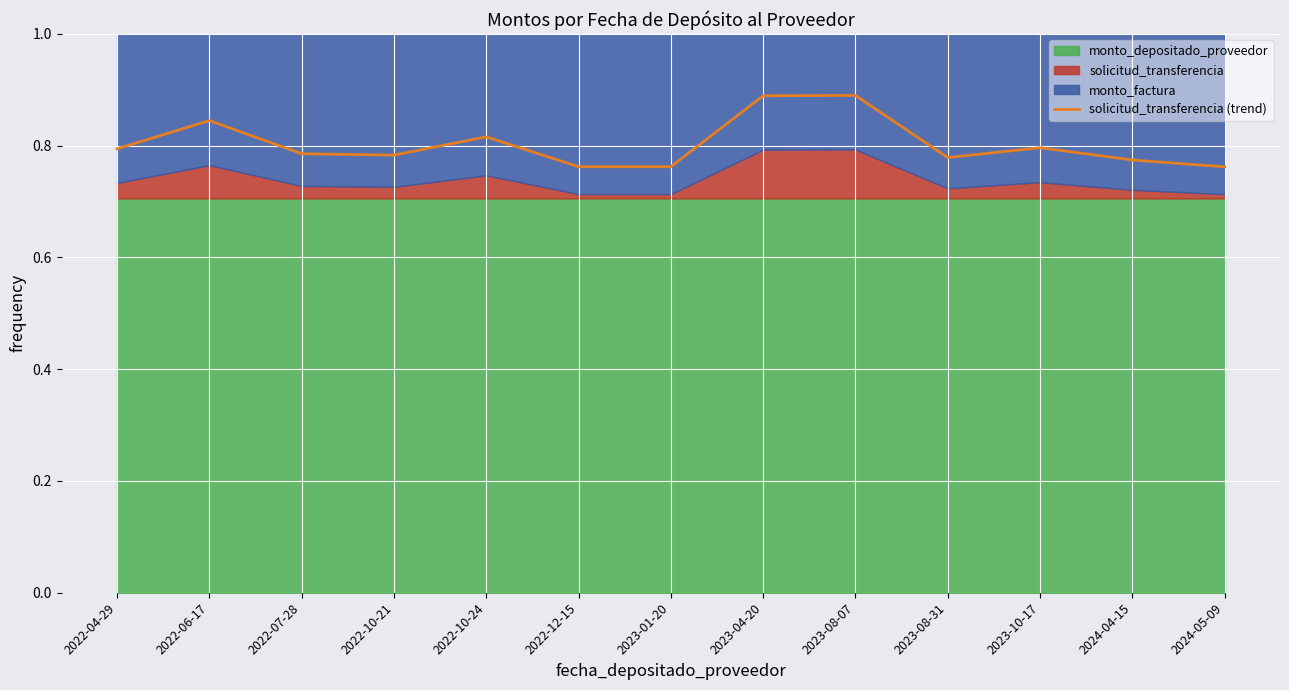

How many categories are shown in the chart?

13